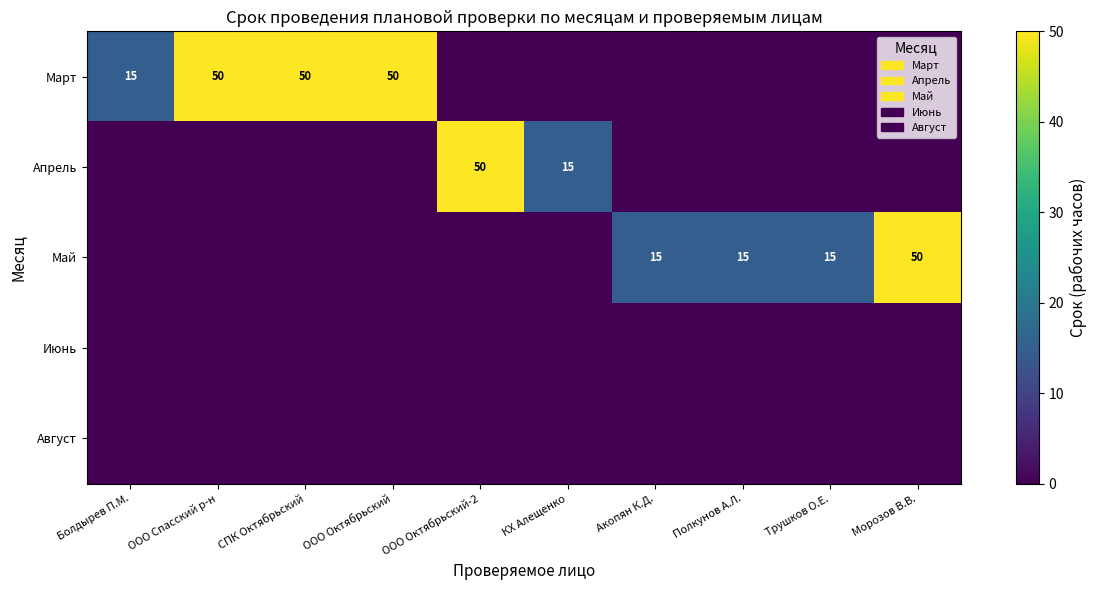

How many positive values does the Апрель series have?

2